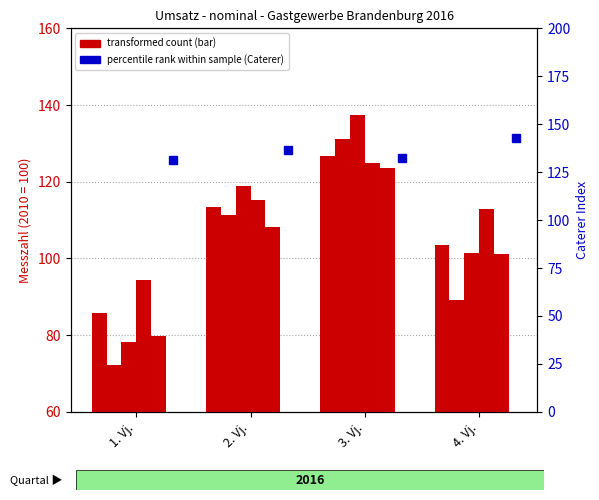

What is the minimum value shown in the chart?

72.3